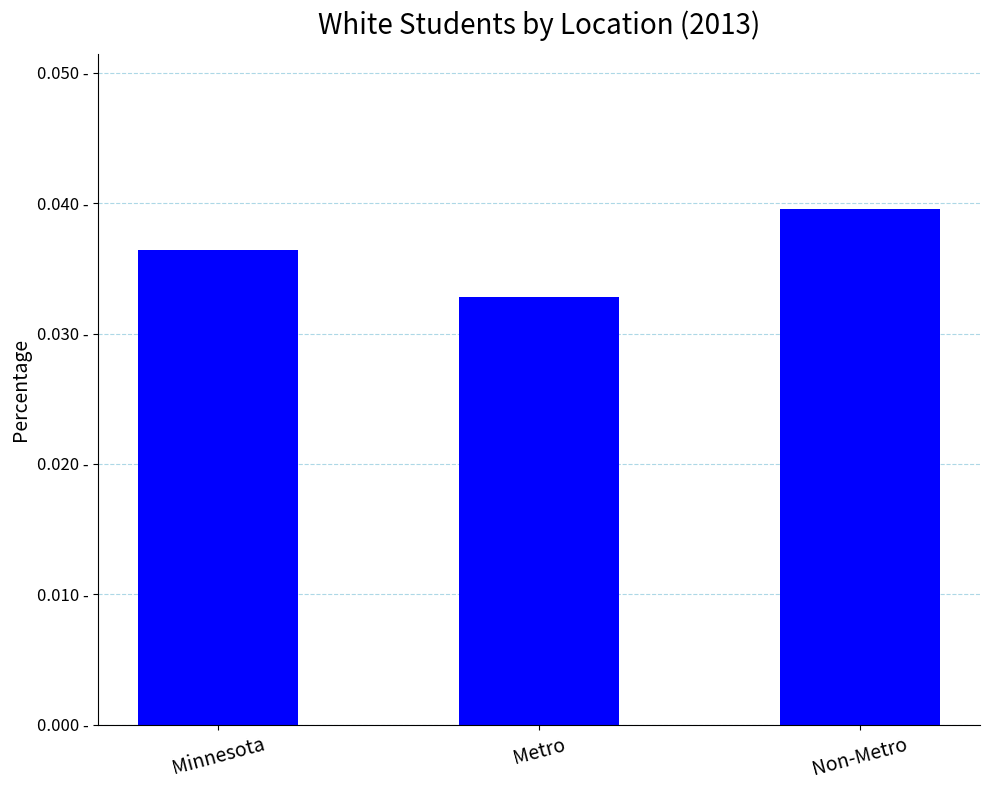

Does the chart contain stacked bars?

No